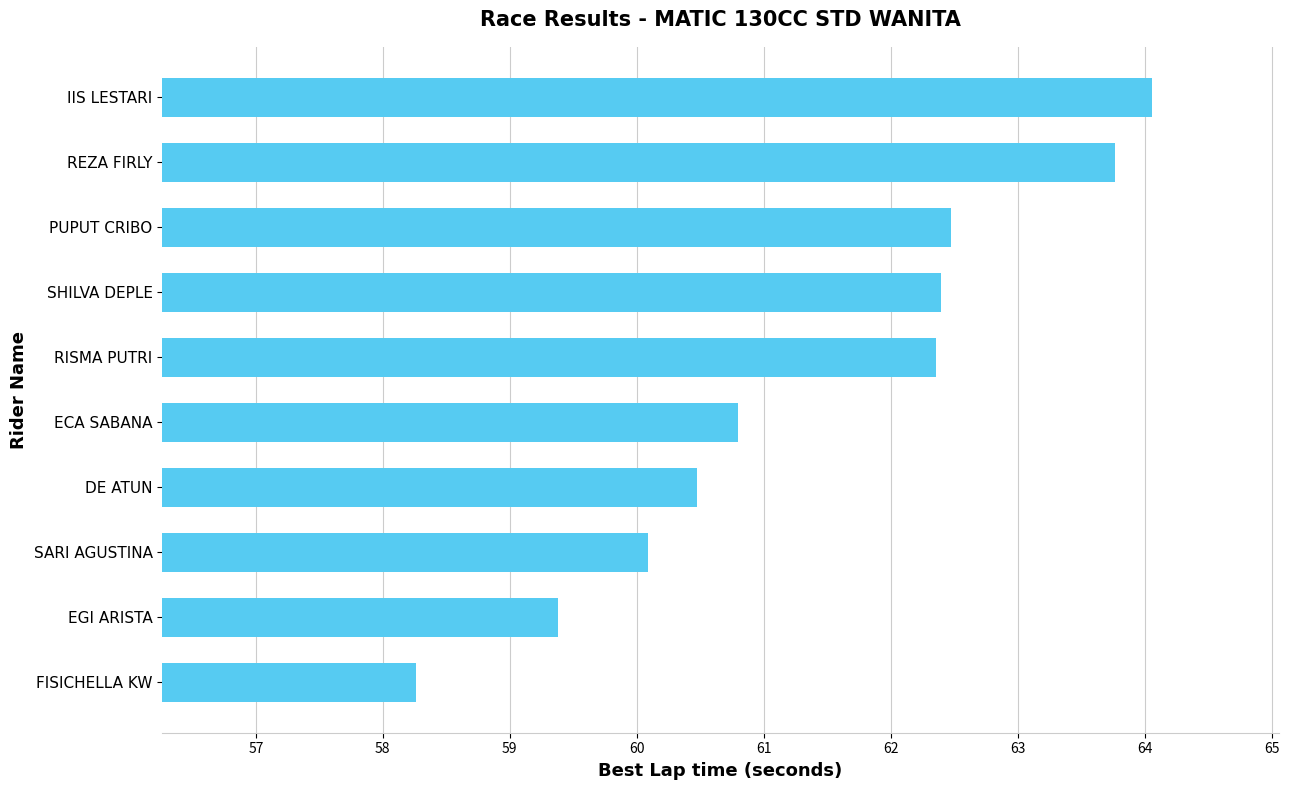

Reading bottom to top, what are all the values shown in this chart?

FISICHELLA KW=58.3	EGI ARISTA=59.4	SARI AGUSTINA=60.1	DE ATUN=60.5	ECA SABANA=60.8	RISMA PUTRI=62.4	SHILVA DEPLE=62.4	PUPUT CRIBO=62.5	REZA FIRLY=63.8	IIS LESTARI=64.1